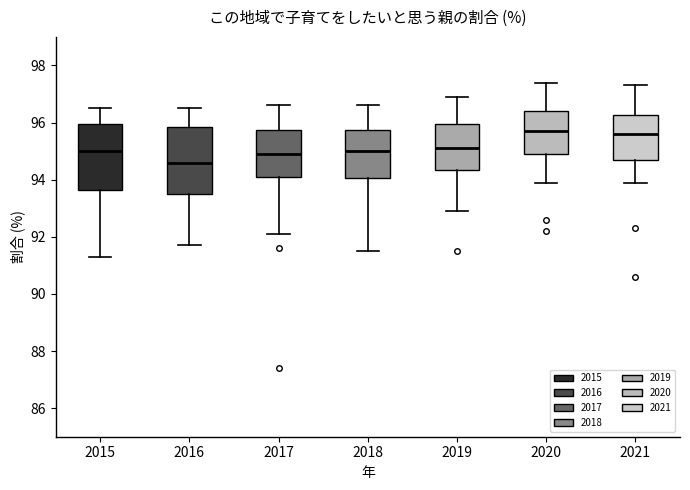

Reading left to right, transcribe this box plot: for each box, give where its median line is, the range the box spans, and where its two whiskers end, as read against the y-axis. The values are not printed on the chart, so give them approximately, as read against the axis.

2015: median 95.0, box 93.6 to 96.0, whiskers 91.4 to 96.6
2016: median 94.6, box 93.6 to 95.8, whiskers 91.8 to 96.6
2017: median 95.0, box 94.2 to 95.8, whiskers 92.2 to 96.6
2018: median 95.0, box 94.0 to 95.8, whiskers 91.6 to 96.6
2019: median 95.2, box 94.4 to 96.0, whiskers 93.0 to 97.0
2020: median 95.8, box 95.0 to 96.4, whiskers 94.0 to 97.4
2021: median 95.6, box 94.8 to 96.2, whiskers 94.0 to 97.4